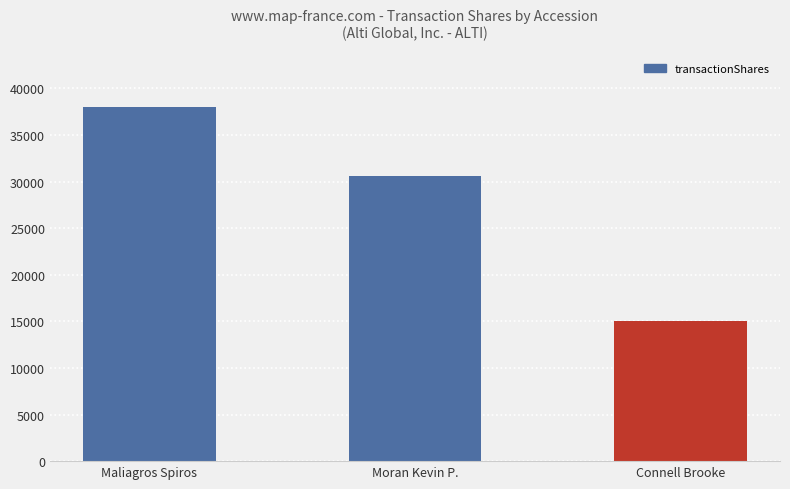

What is the label of the 2nd bar from the left?

Moran Kevin P.